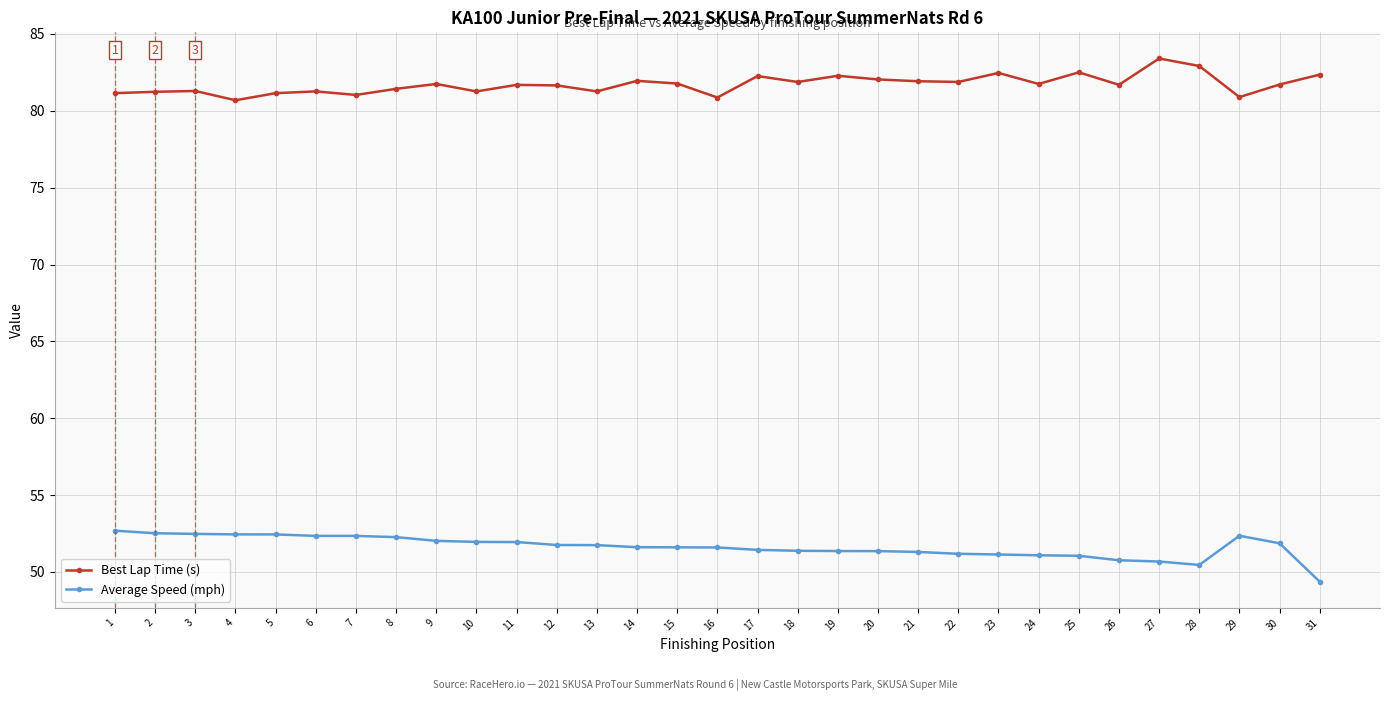

Where does the Best Lap Time (s) series first go above 81?

1